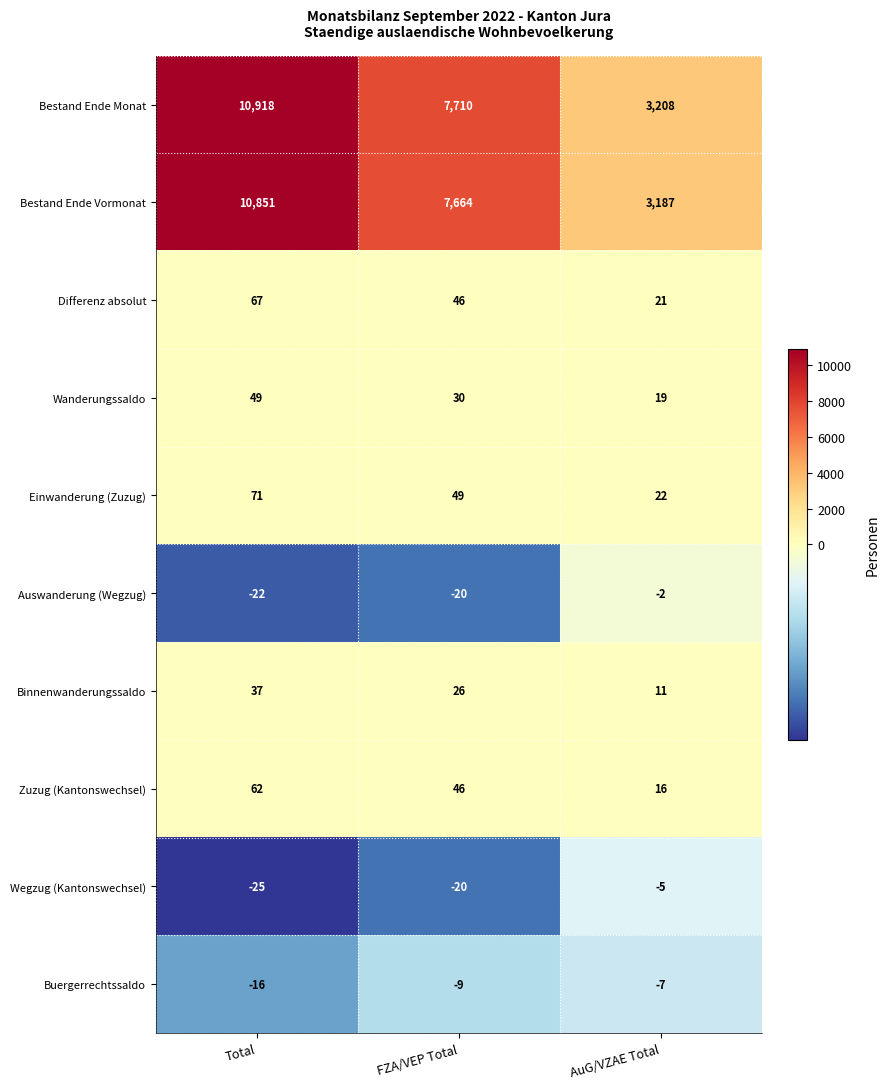

How many series are shown in this chart?

10